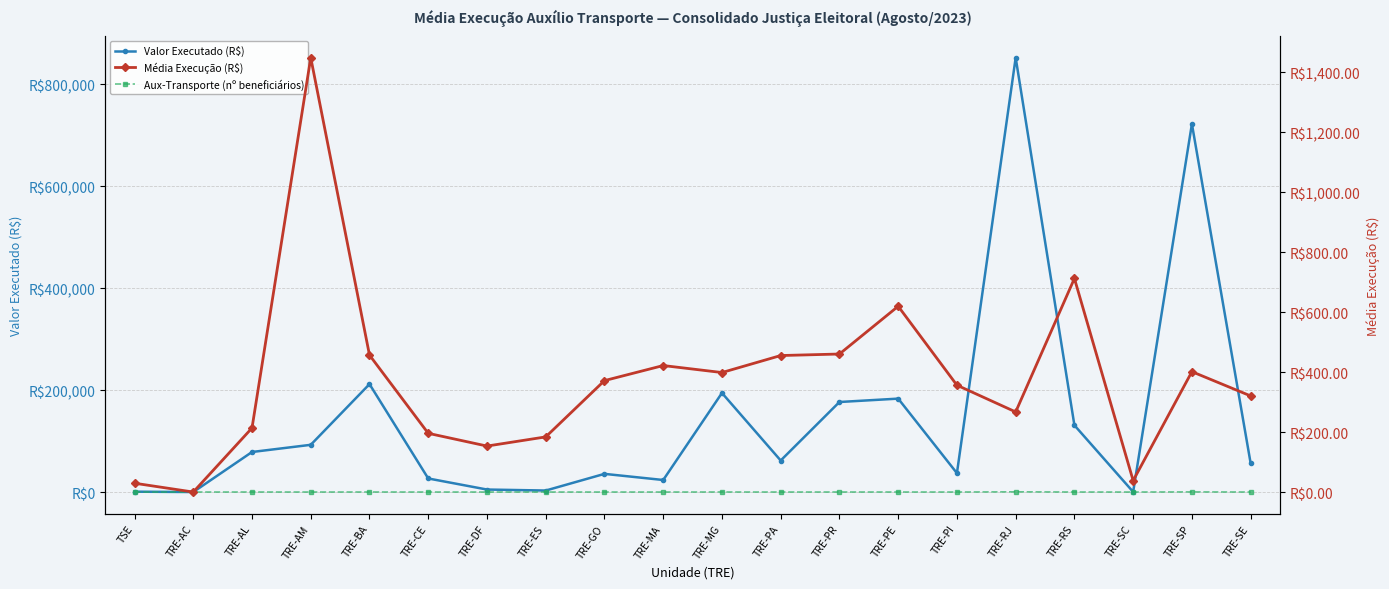

In Valor Executado (R$), how many points are higher than both neighbors (excluding endpoints)?

6